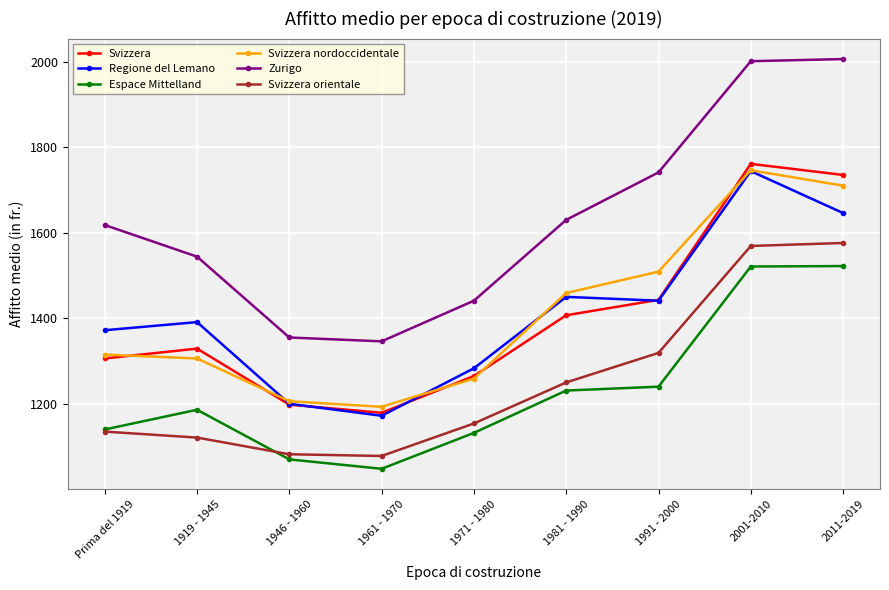

Where is Svizzera nearest to the value 1470?

1991 - 2000